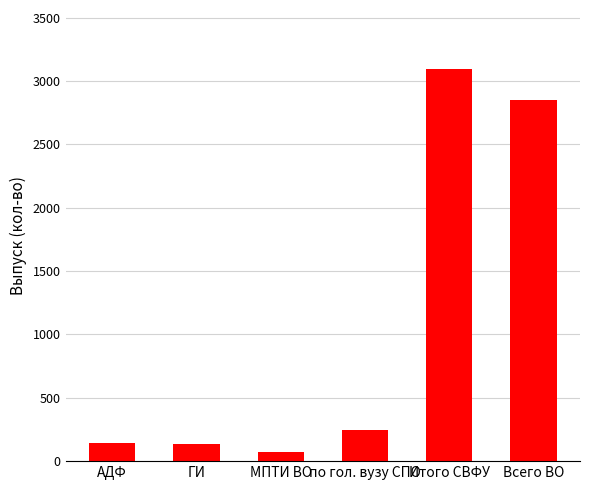

What is the label of the 3rd bar from the left?

МПТИ ВО